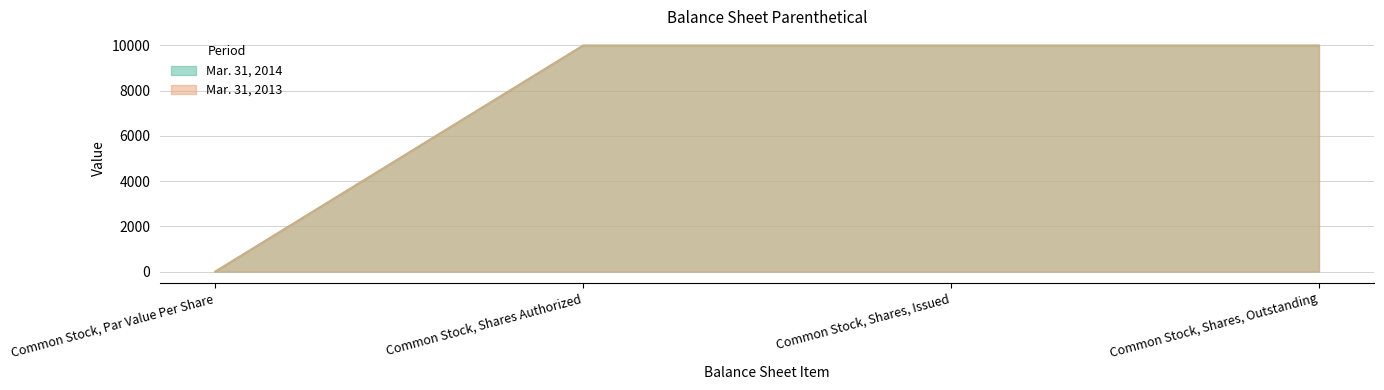

How many lines are shown in the chart?

2